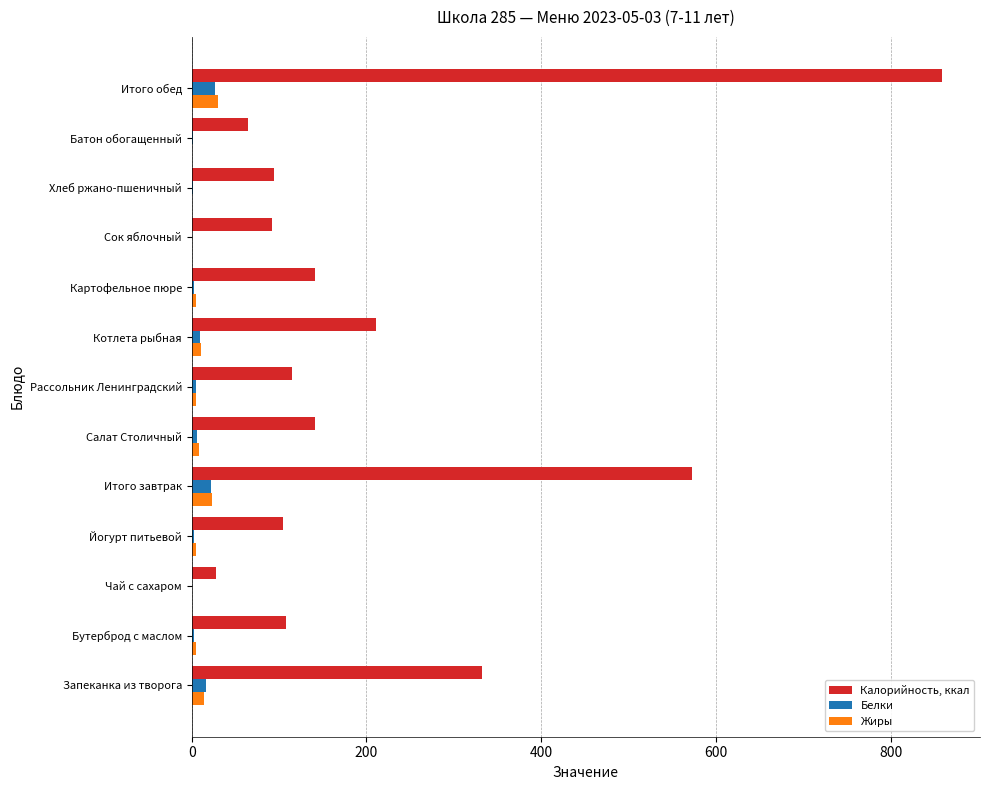

True or false: Калорийность, ккал has a value of 145.7 at Йогурт питьевой.

False